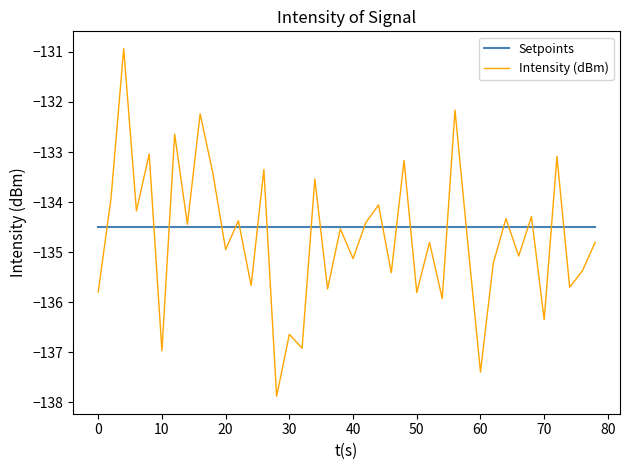

What is the minimum value shown in the chart?

-137.9